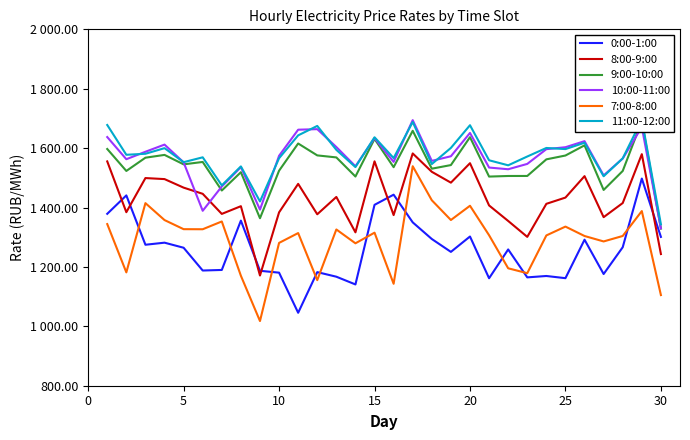

What is the average value of the 0:00-1:00 series?

1259.2